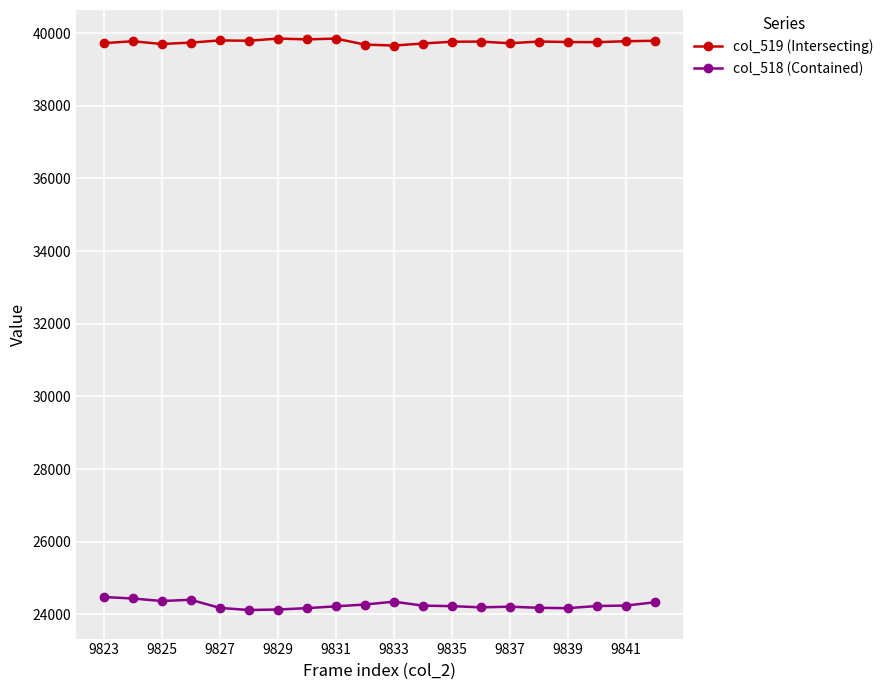

How many categories are shown in the chart?

20